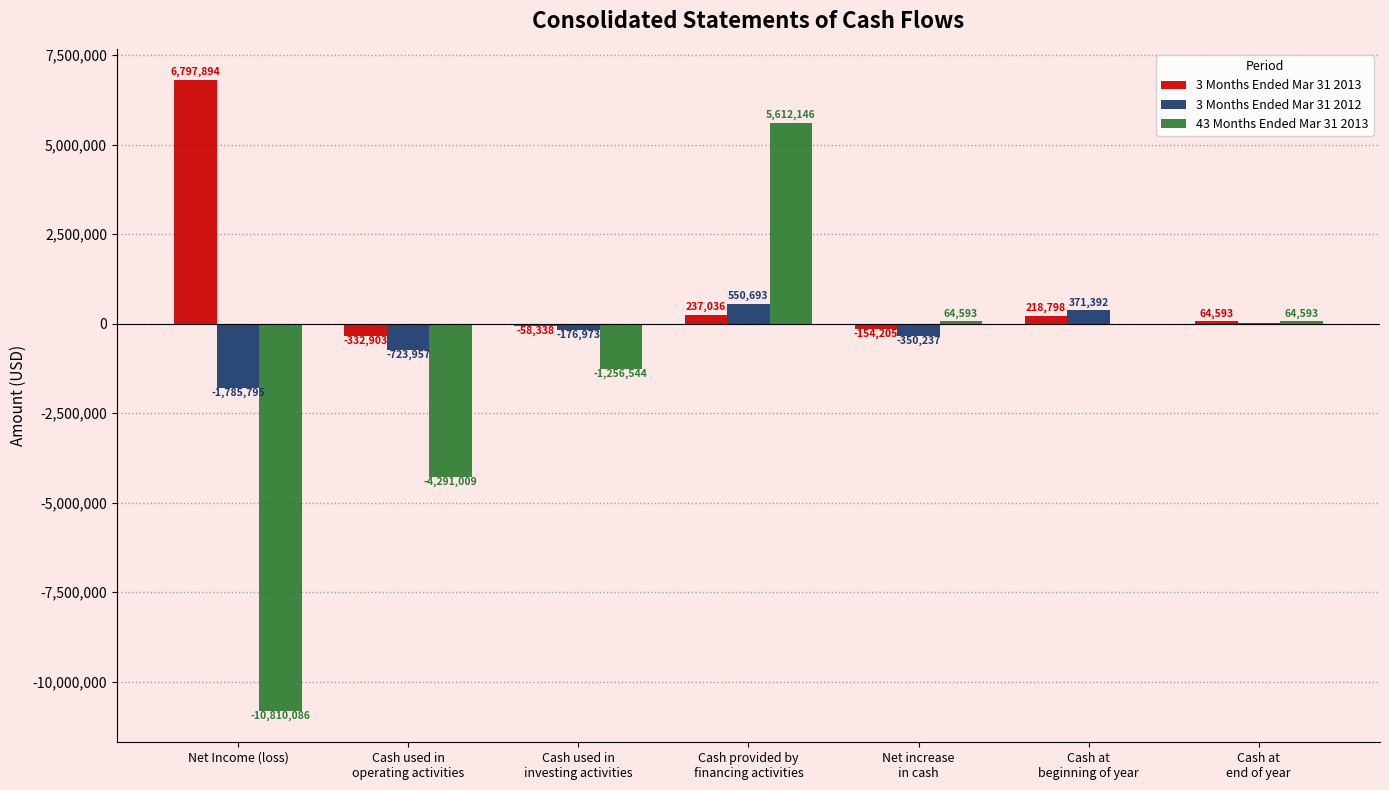

What is the highest value of the 3 Months Ended Mar 31 2012 series?

550693